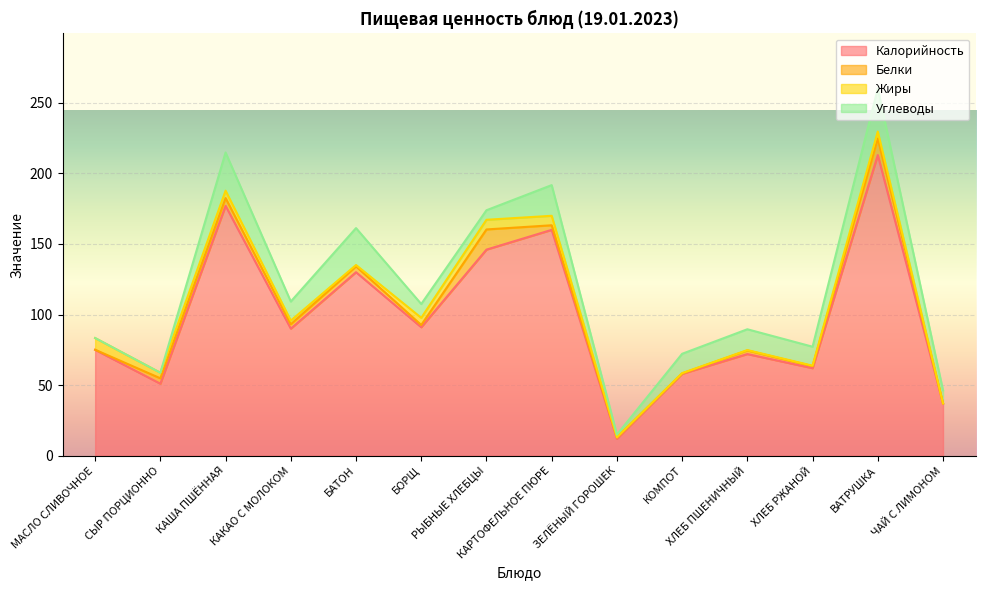

What is the label of the 3rd point from the left?

КАША ПШЁННАЯ